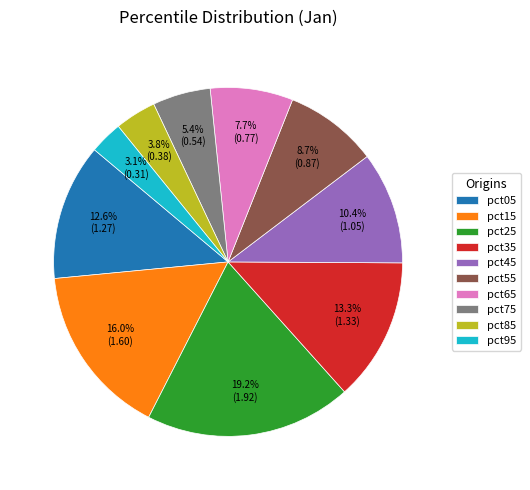

True or false: pct55 accounts for 1% of the total.

False